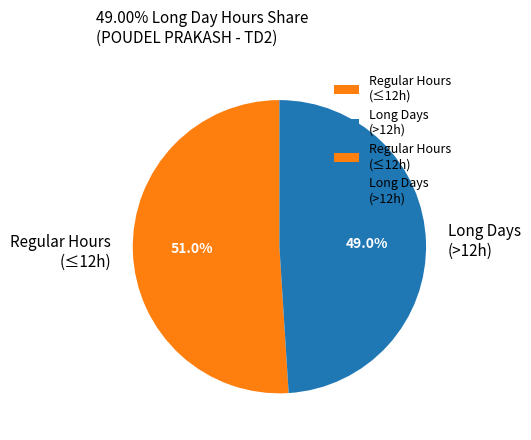

How much of the chart is everything except Regular Hours (≤12h)?

49.0%